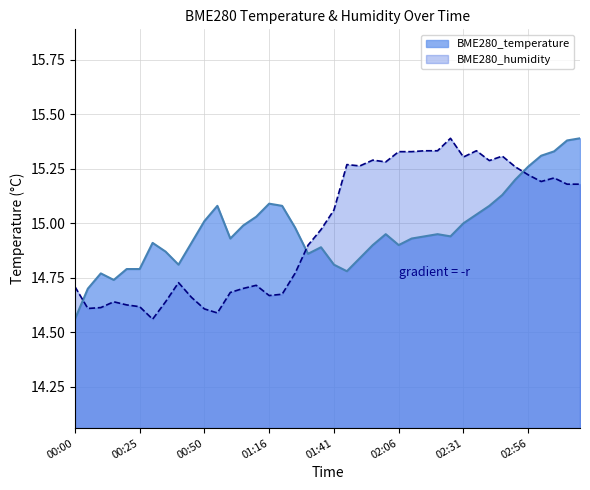

How many categories are shown in the chart?

40